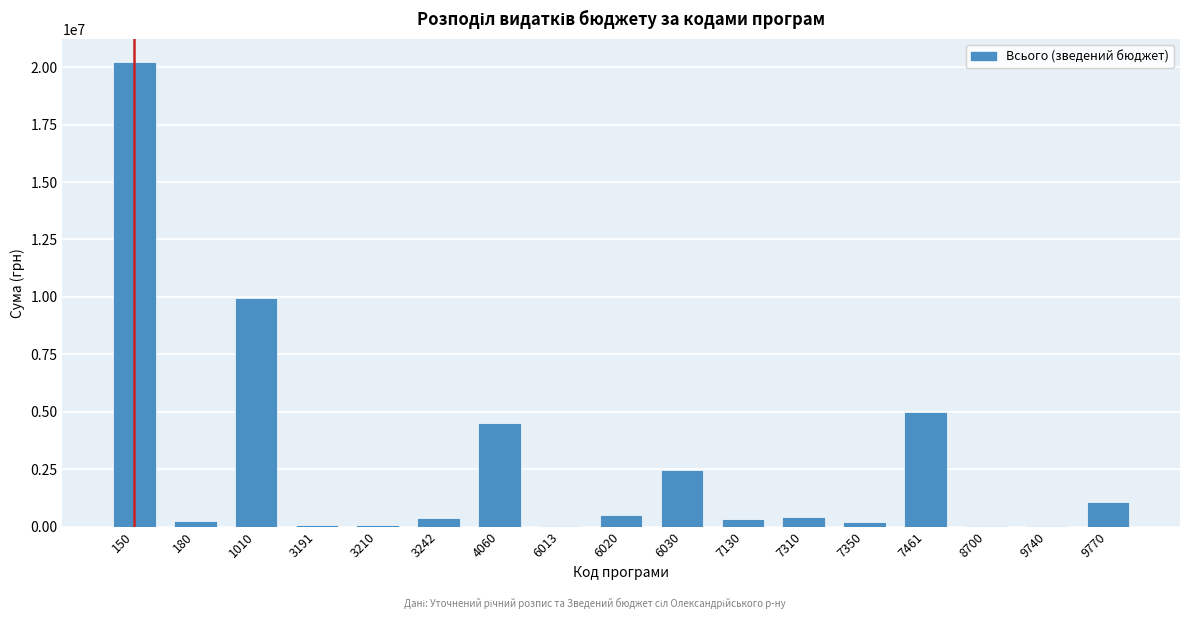

What is the change in value from 7461 to 9770?

-3910240.0